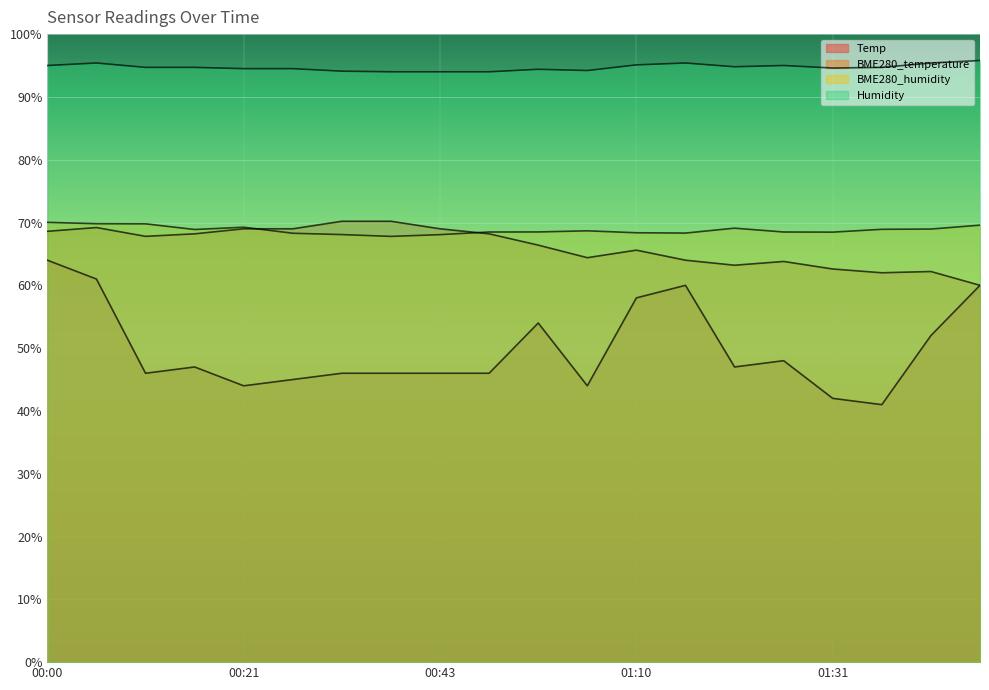

What is the average value of the Humidity series?

94.7